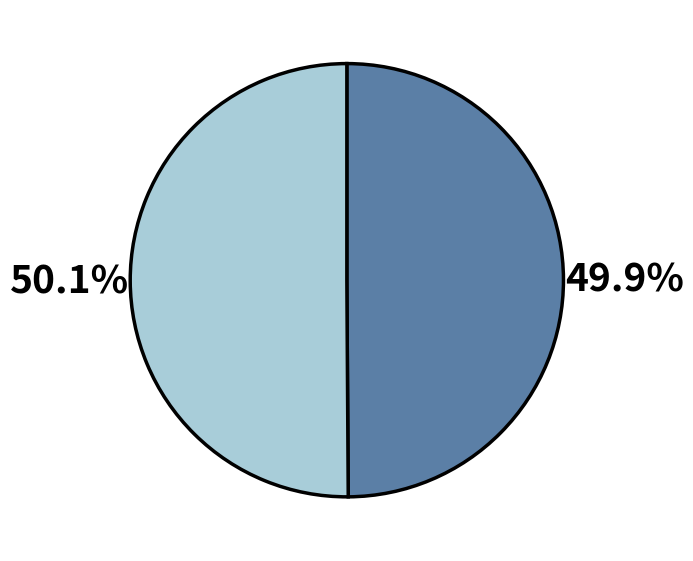

Is there any slice that represents more than half of the pie?

Yes